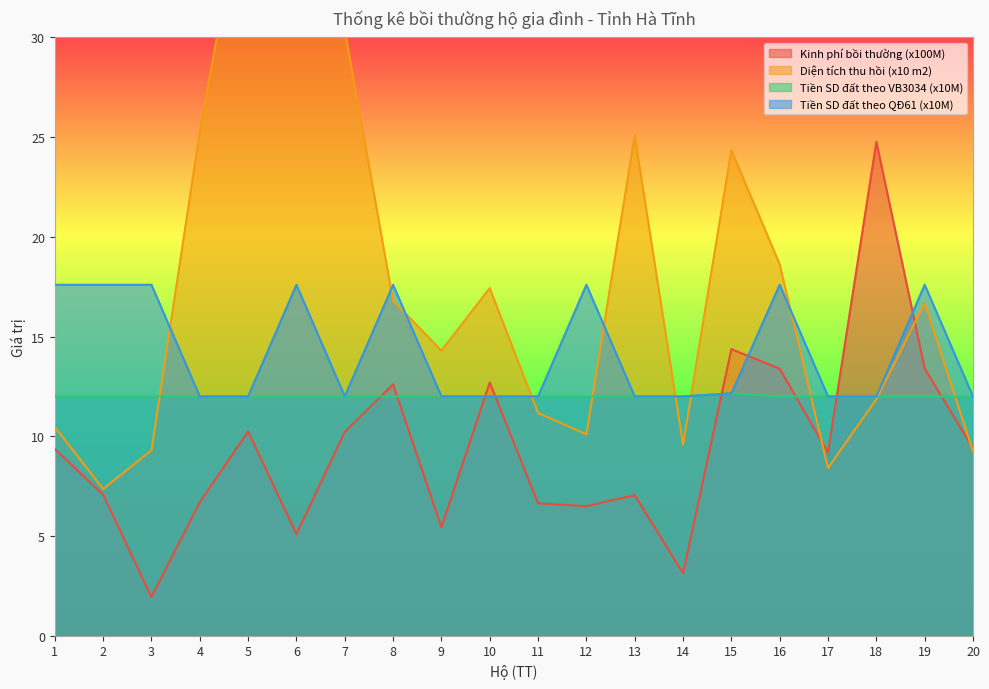

What is the difference between the maximum and second lowest values in the Tiền SD đất theo VB3034 (x10M) series?

0.2